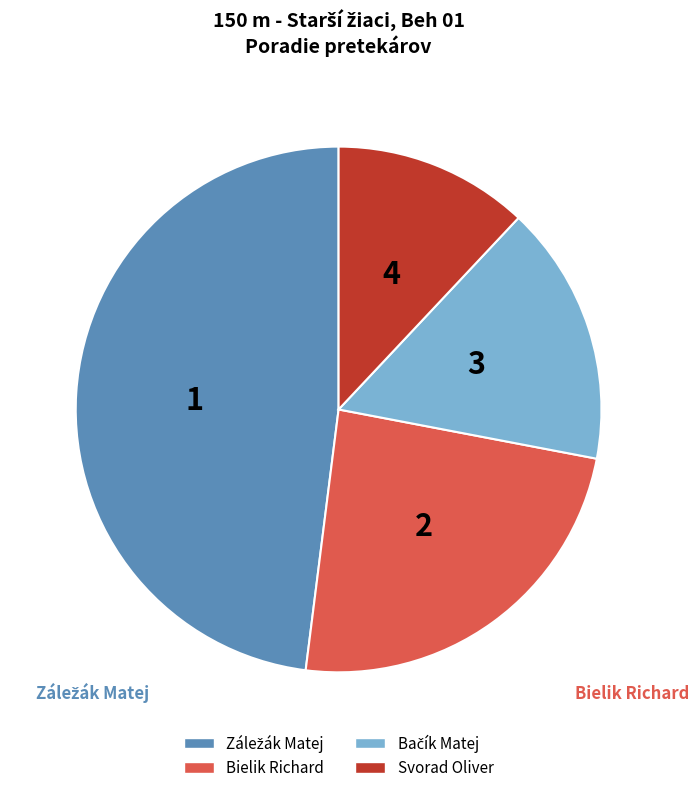

Which has a higher value, Bielik Richard or Svorad Oliver?

Bielik Richard